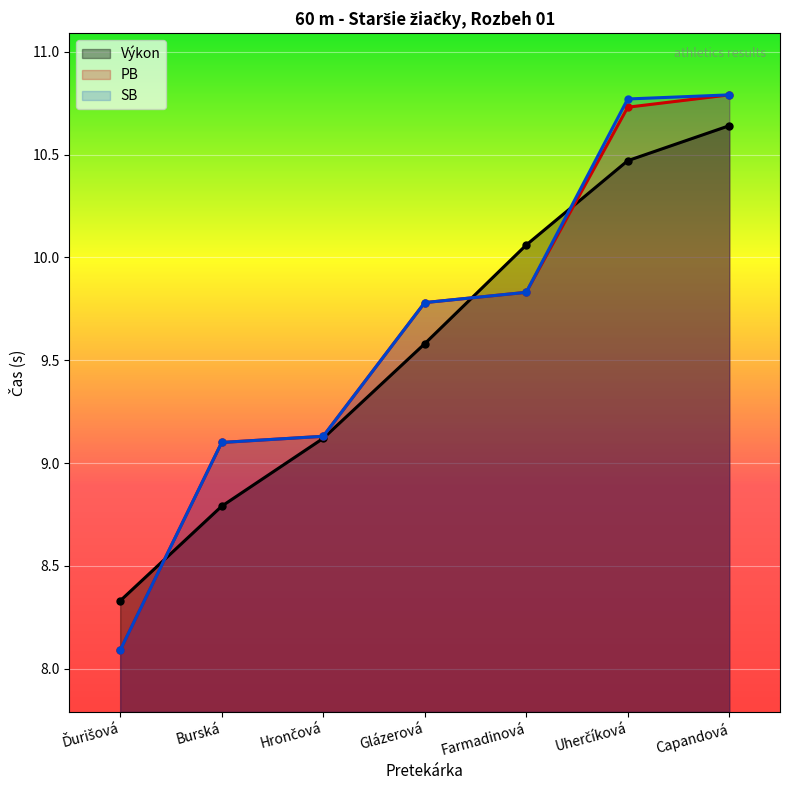

Rank the categories by SB value from lowest to highest.

Ďurišová, Burská, Hrončová, Glázerová, Farmadinová, Uherčíková, Capandová